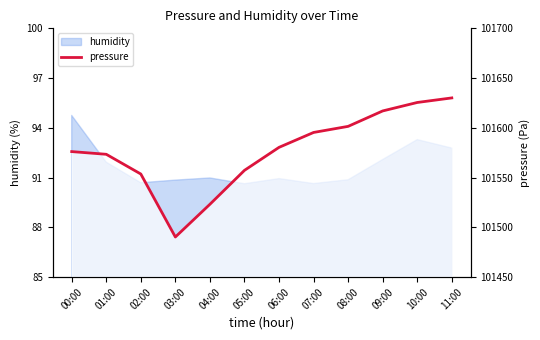

True or false: the data has more than 0 interior local peaks.

False